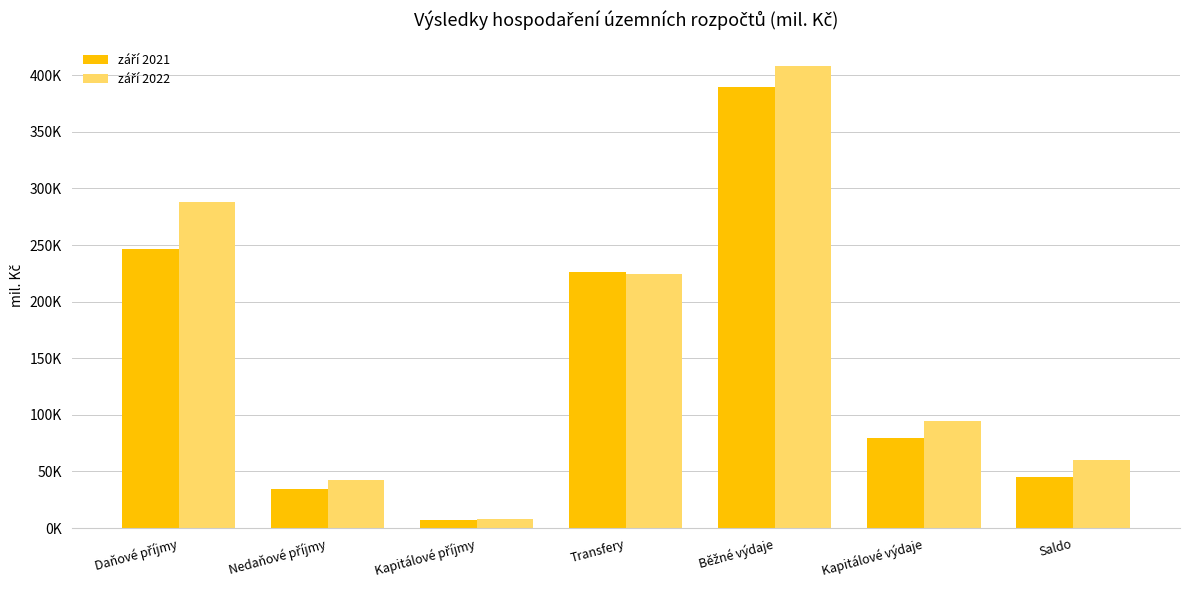

Reading left to right, extract all data points from this chart.

září 2021: 246084.8	34732.9	6796.7	226258.1	389738.3	79409.6	44745.4
září 2022: 287979.3	42644.8	7981.1	224485.6	408453.4	94250.7	60329.7